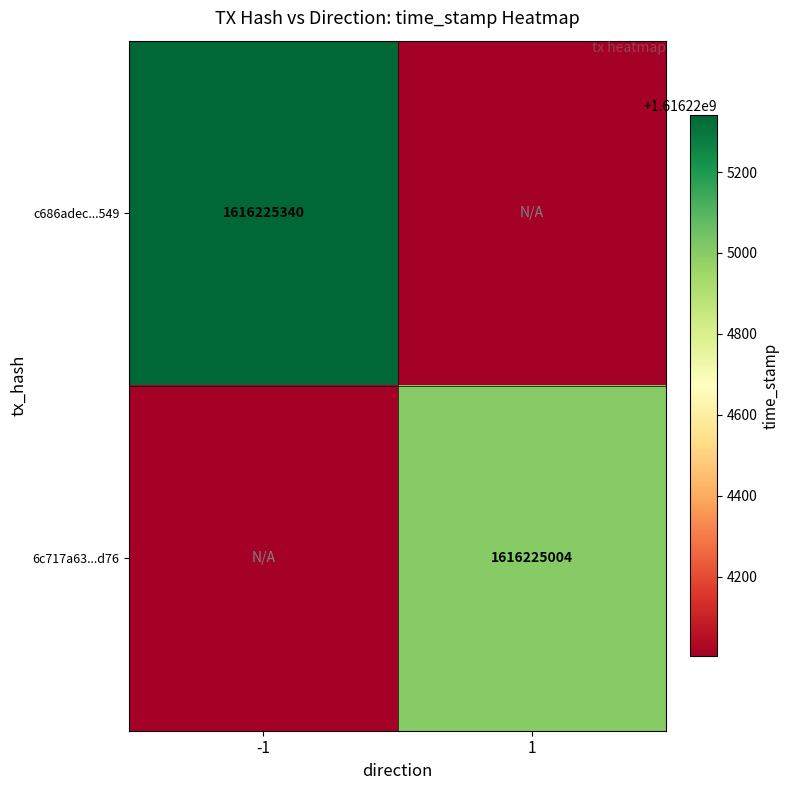

Is it true that 6c717a639d8c4485ddf5474f3eee8ab1b1e8d76 equals 0 at direction?

False